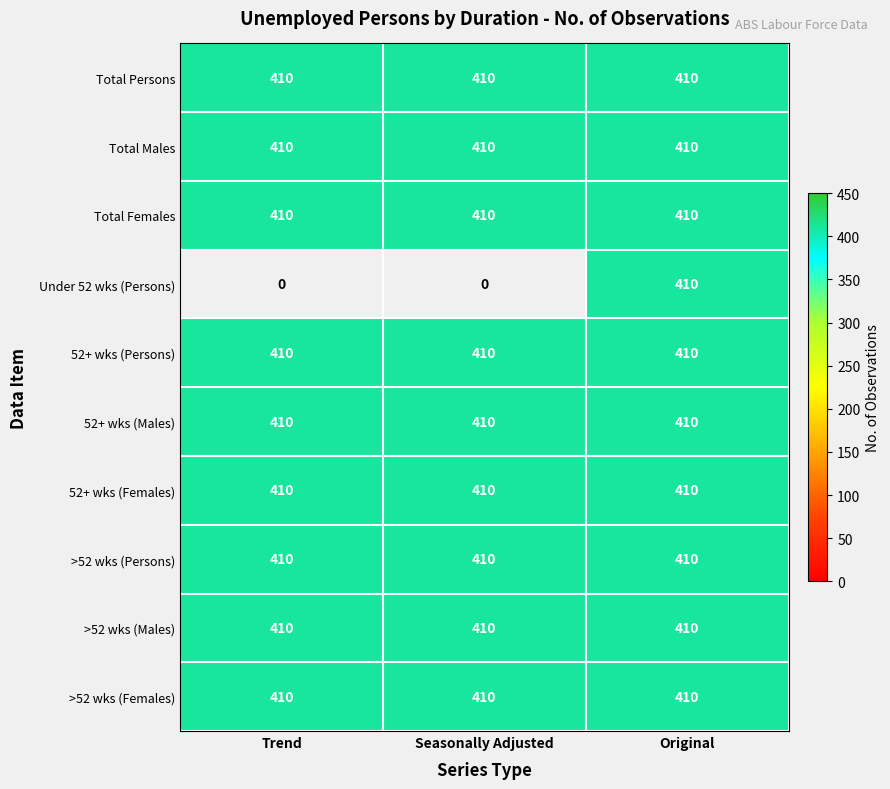

True or false: Long-term unemployed 52 weeks+ Females has a value of 410 at Original.

True